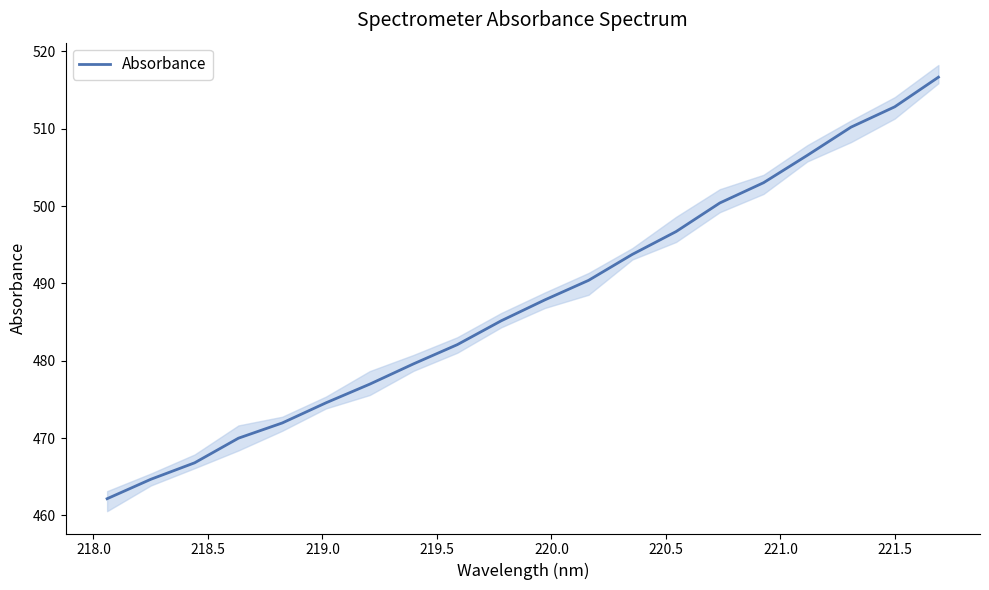

Reading left to right, what are all the values shown in this chart?

462.2	464.7	466.8	470.0	471.9	474.6	477.0	479.6	482.1	485.2	487.9	490.4	493.7	496.7	500.4	503.0	506.6	510.2	512.8	516.7